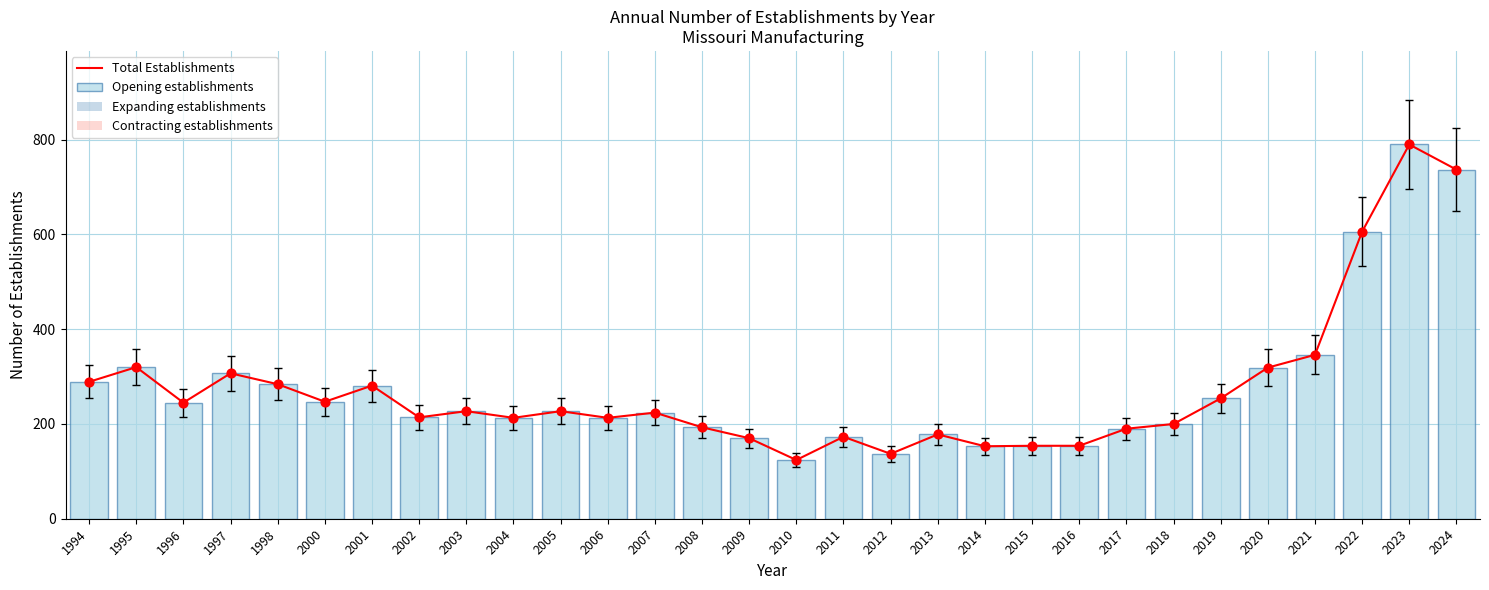

Which series reaches the maximum Y coordinate?

Total Establishments